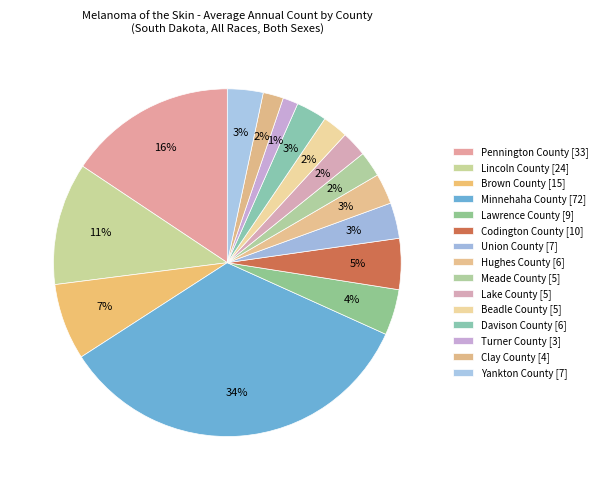

Count the number of slices in the pie.

15